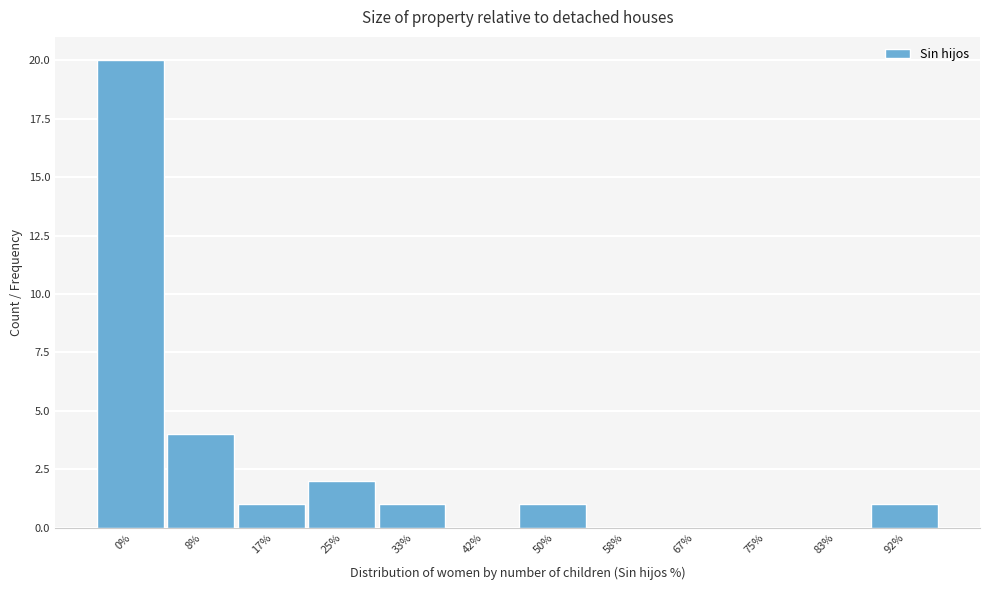

Reading left to right, what are all the values shown in this chart?

0%=20	8%=4	17%=1	25%=2	33%=1	42%=0	50%=1	58%=0	67%=0	75%=0	83%=0	92%=1